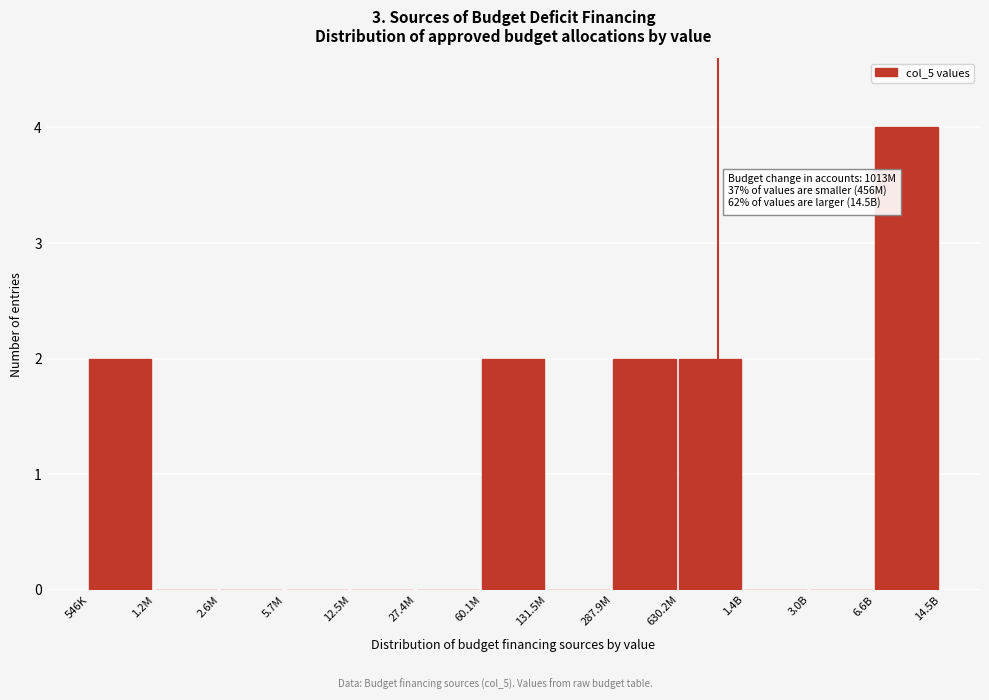

Reading left to right, transcribe all the data shown in this chart.

546K=2	1.2M=0	2.6M=0	5.7M=0	12.5M=0	27.4M=0	60.1M=2	131.5M=0	287.9M=2	630.2M=2	1.4B=0	3.0B=0	6.6B=4